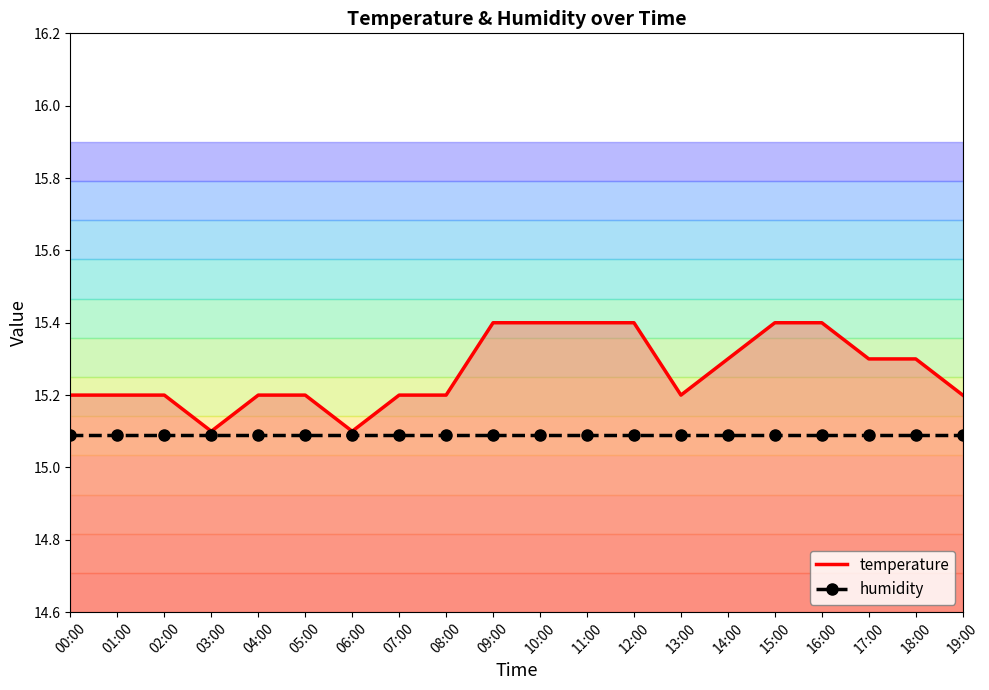

What is the difference between the values at 07:00 and 11:00?

0.2